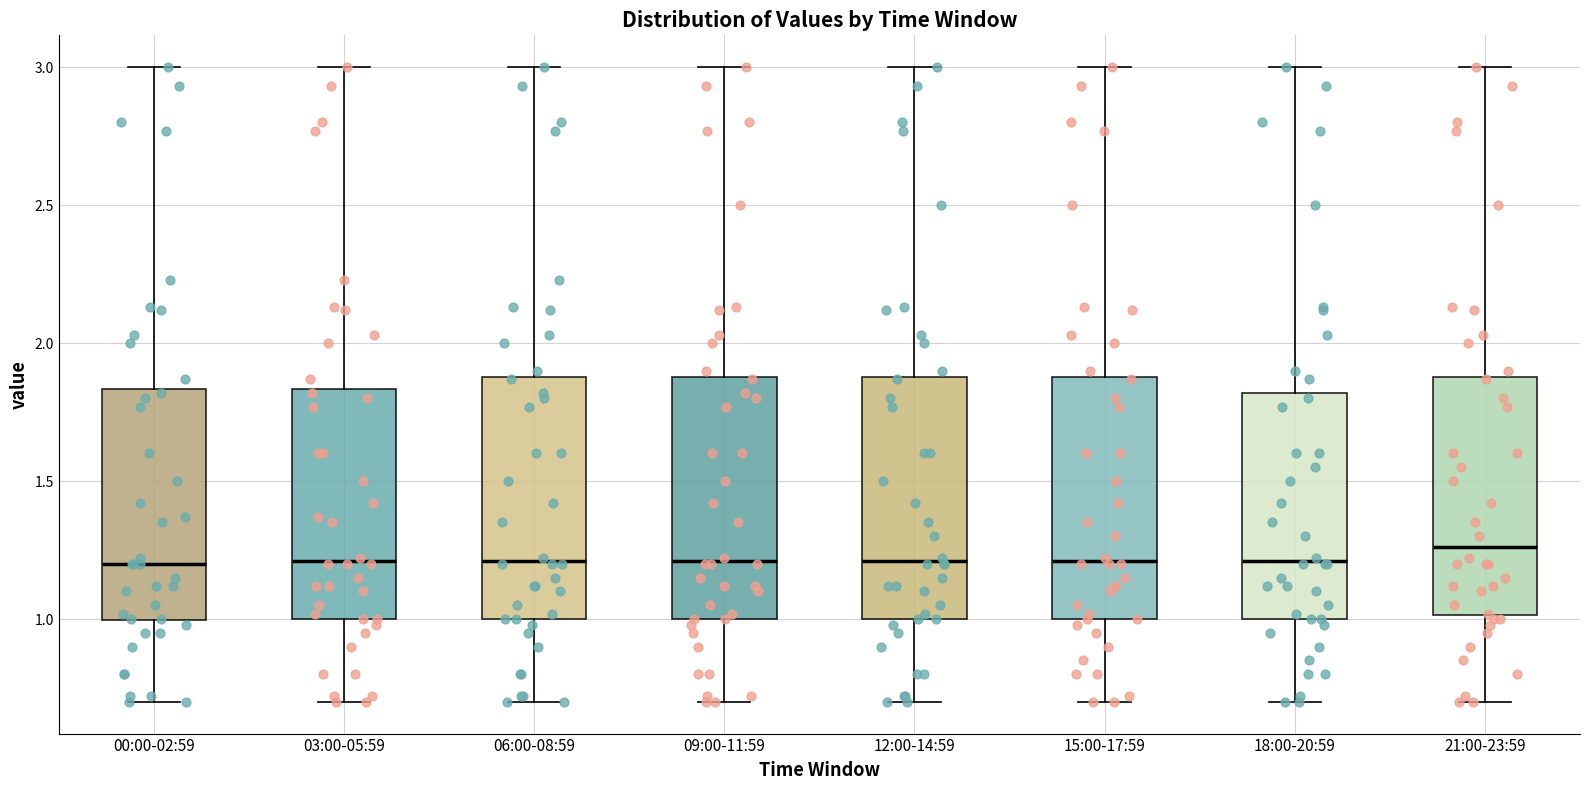

Which box's median line is the highest?

21:00-23:59